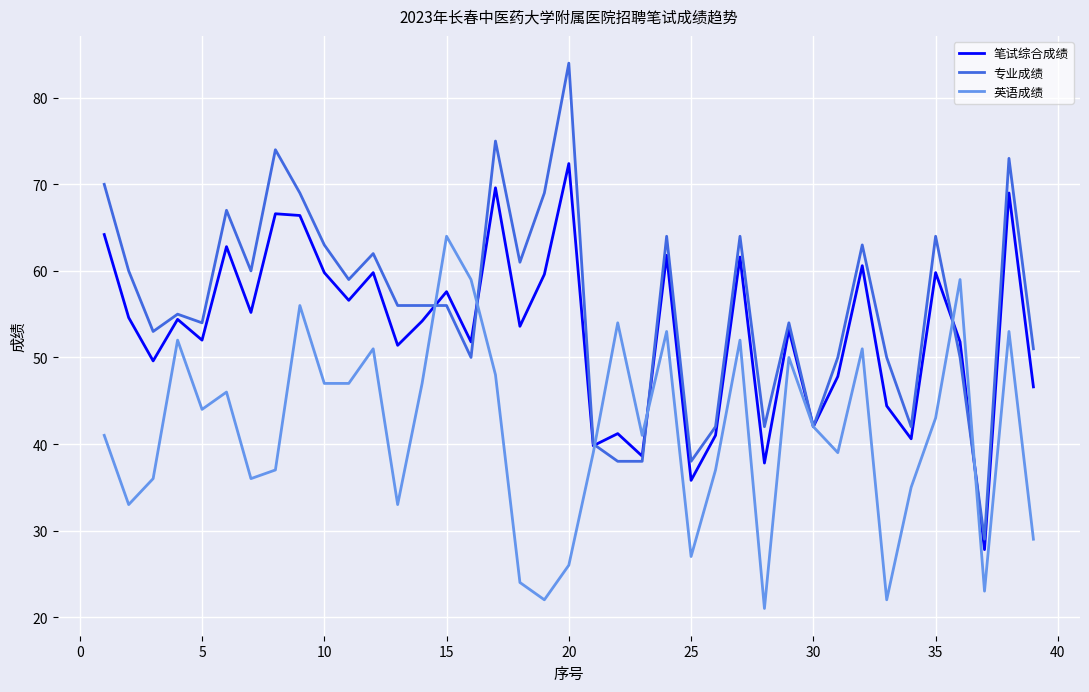

Which series has the largest total across all categories?

专业成绩